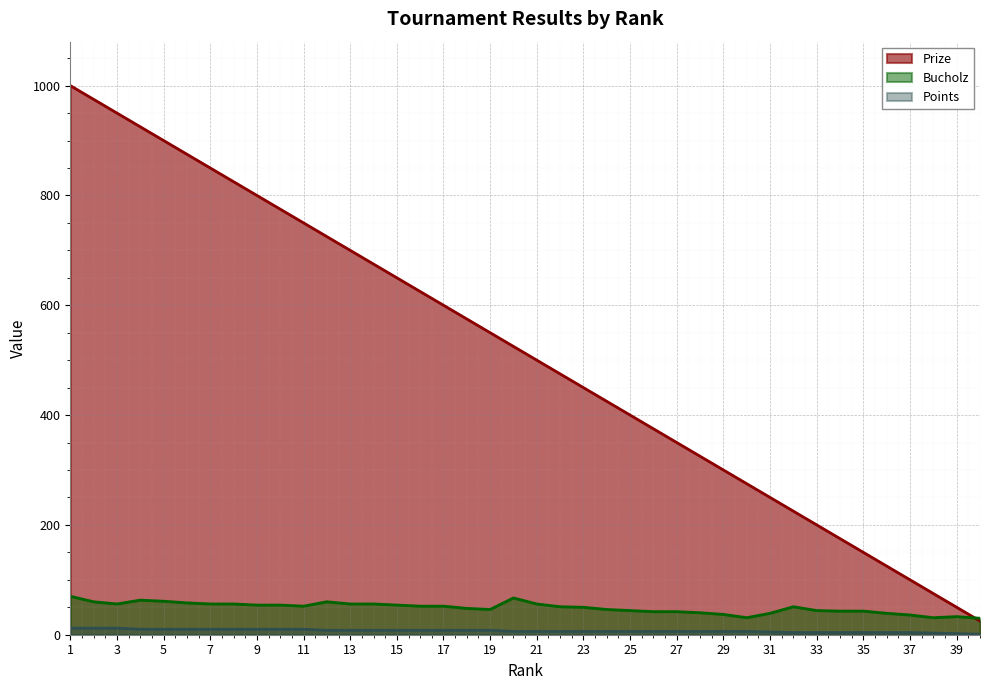

At how many categories does at least one series exceed 921?

4